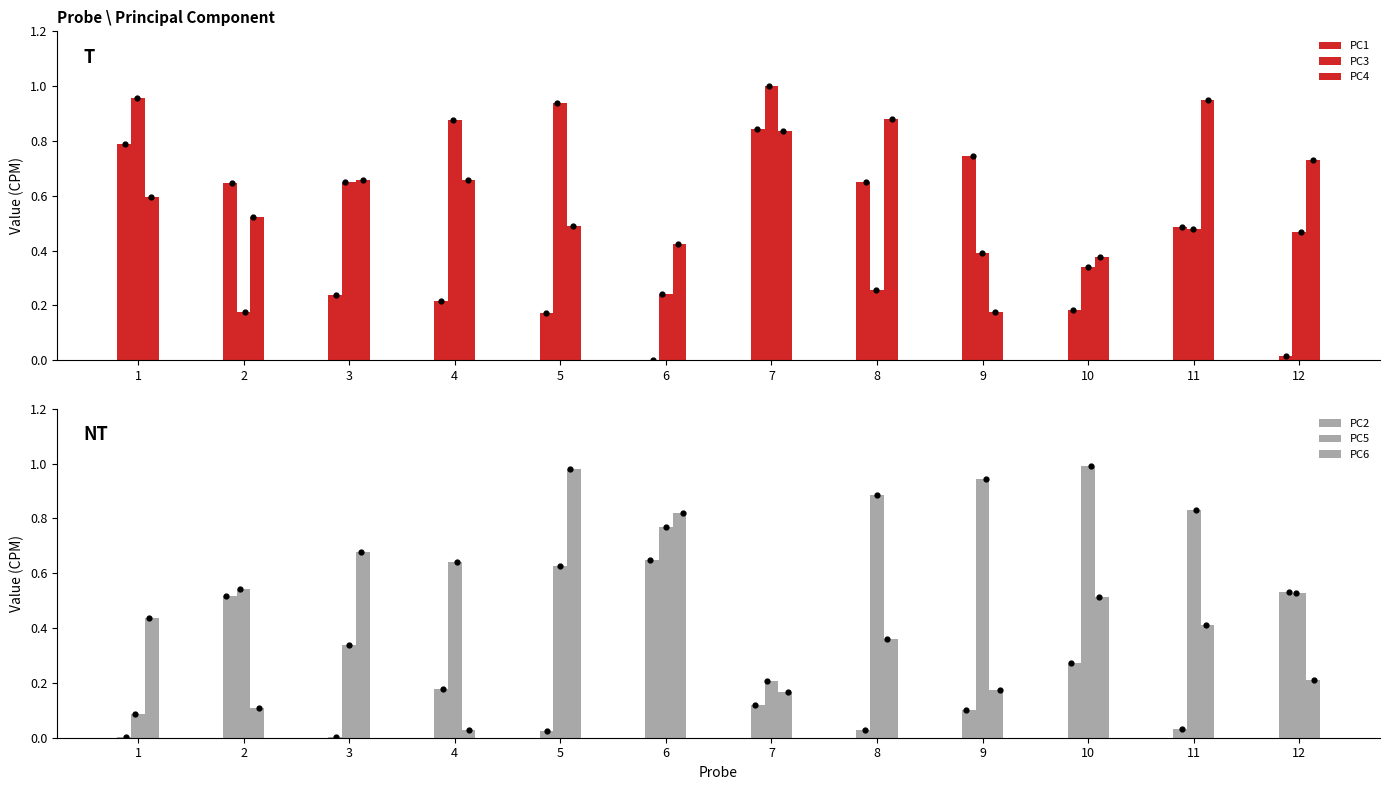

Which series has the largest Y range (max minus min)?

PC6